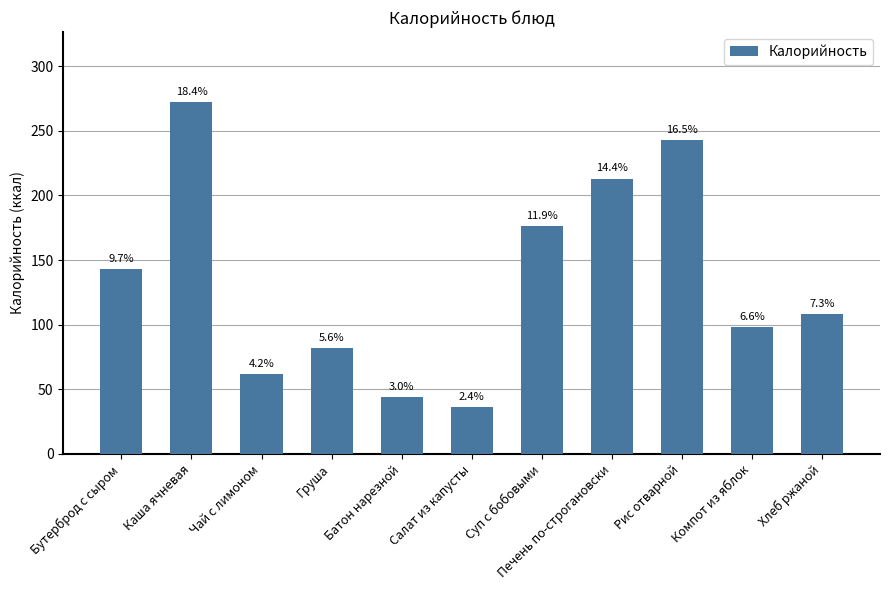

How many bars are there in total?

11